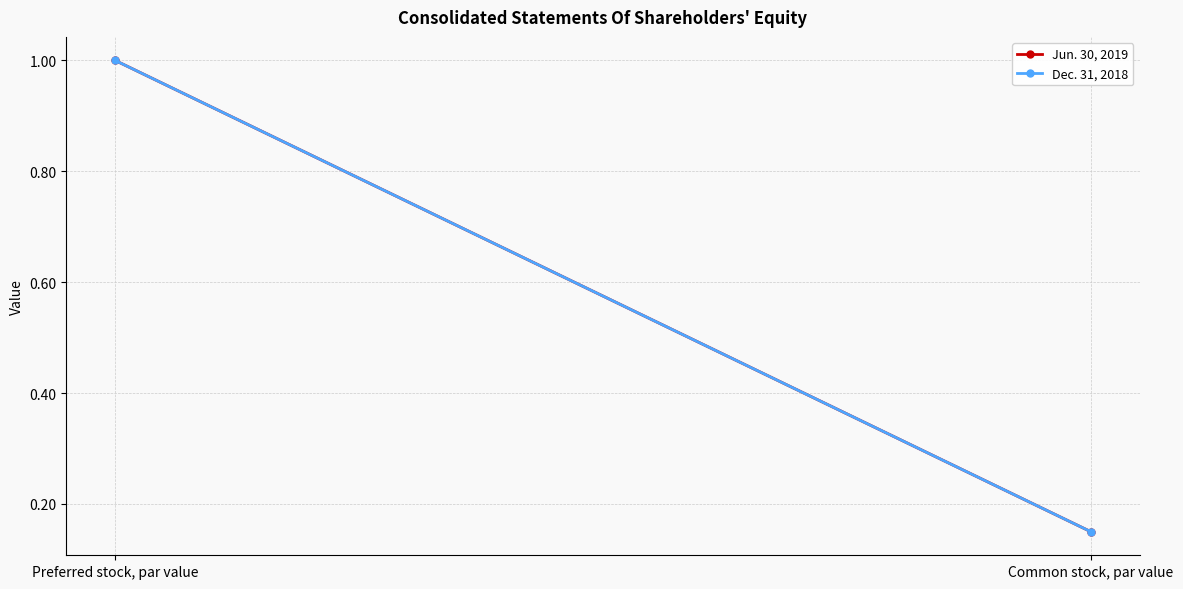

What position from the left is Common stock, par value?

2